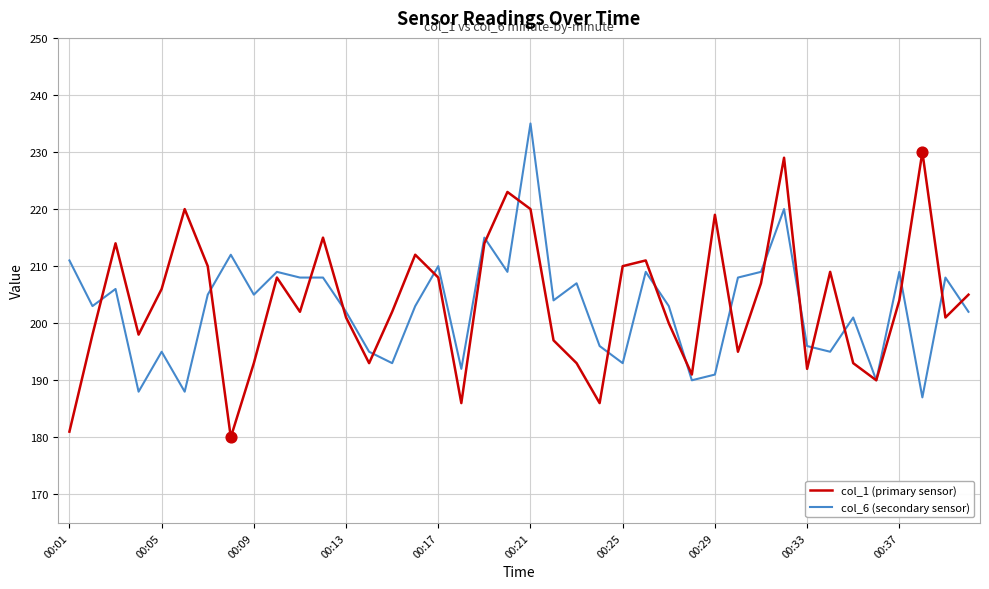

Which series has the largest total across all categories?

col_1 (primary sensor)